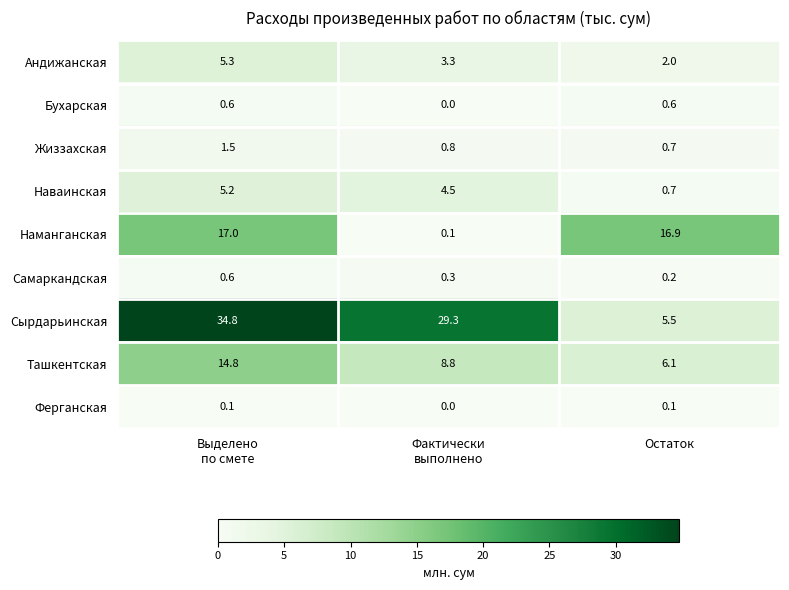

Read the Наманганская value at Остаток.

16.9